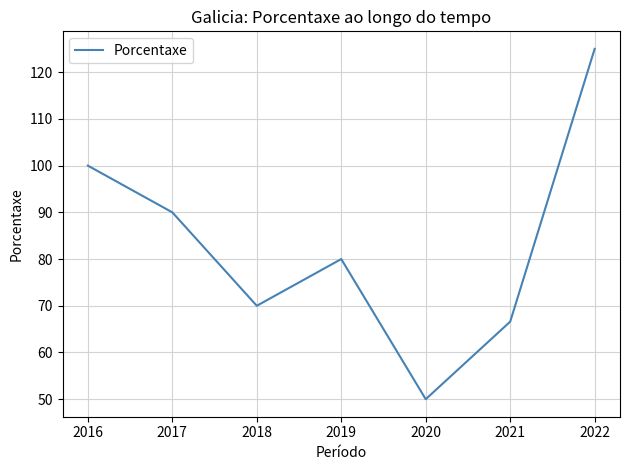

Between 2018 and 2019, which is larger?

2019